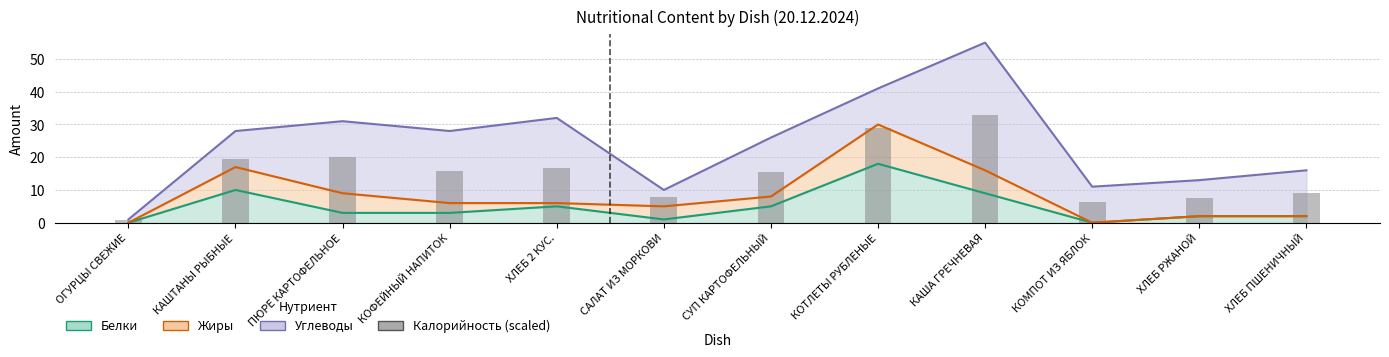

How many values are below 15?

5